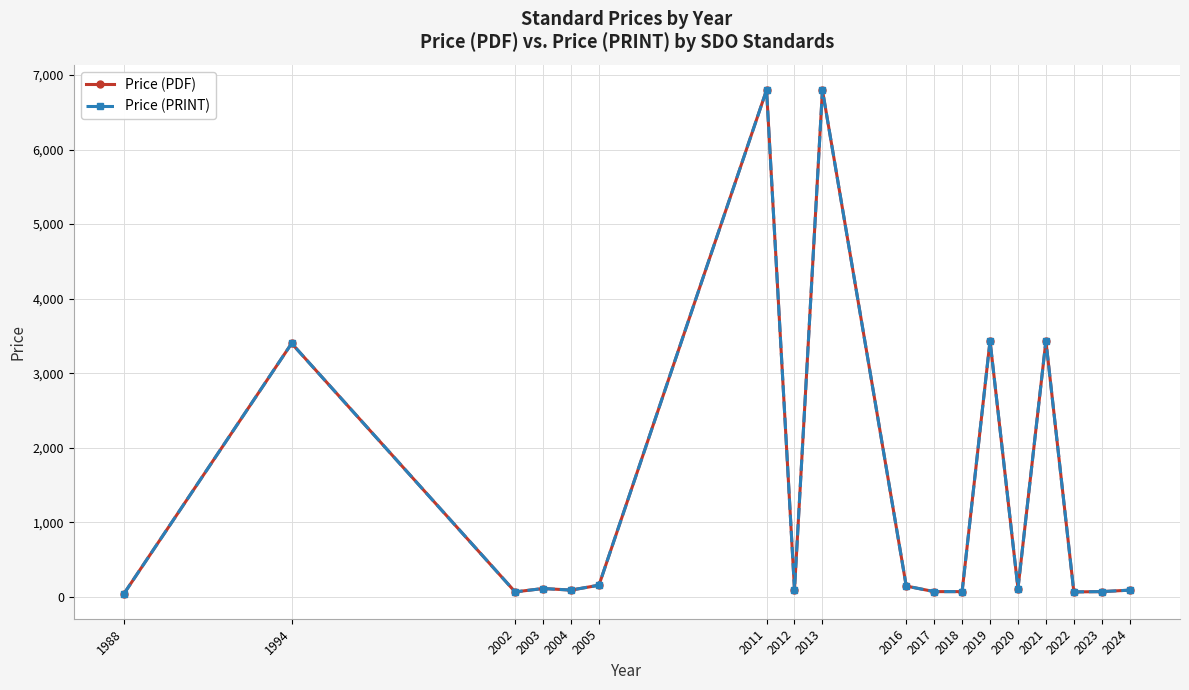

Where is Price (PDF) nearest to the value 3421?

2019